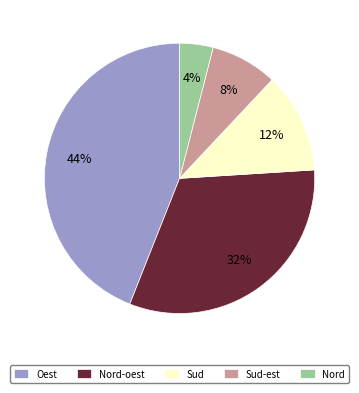

Which has a higher value, Sud or Sud-est?

Sud